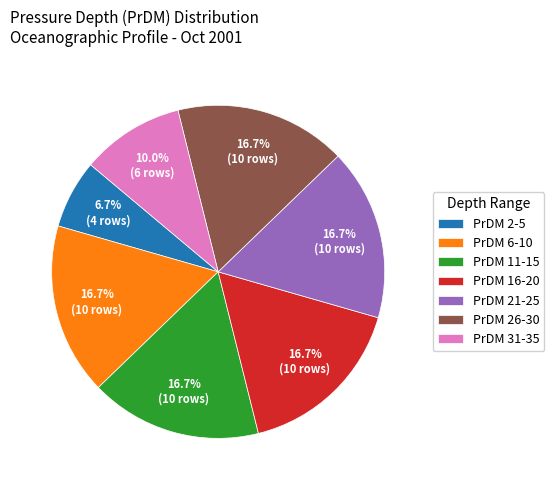

How many segments does this pie chart have?

7